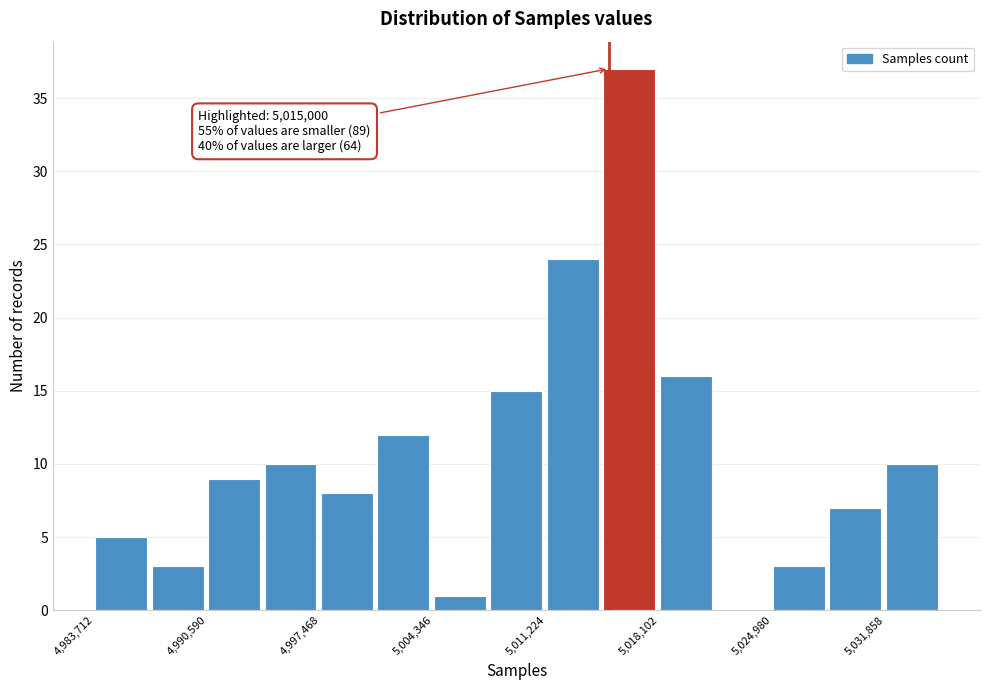

Read against the x-axis, roughly where is the centre of the tallest bar?

5016000